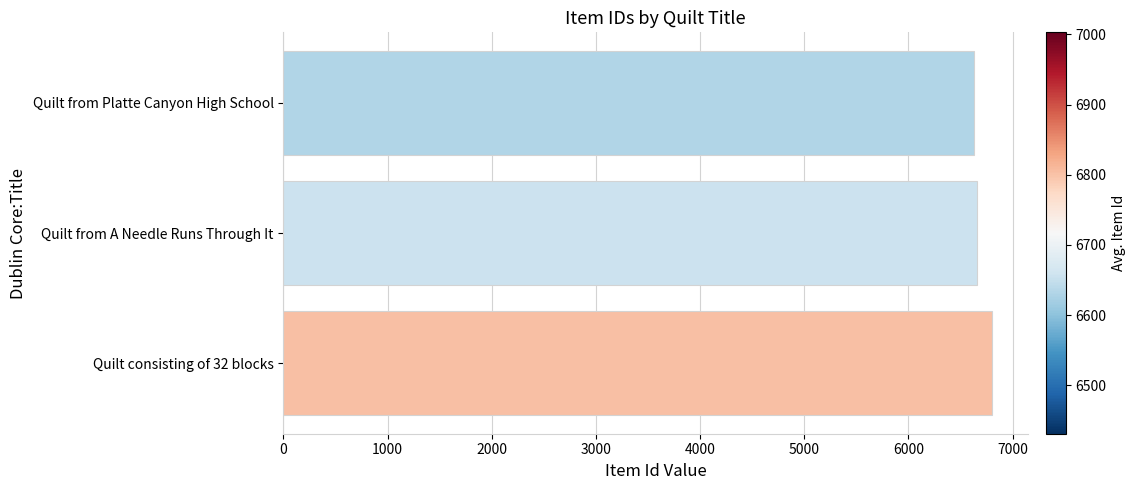

True or false: the data shows 6655 at Quilt from A Needle Runs Through It.

True